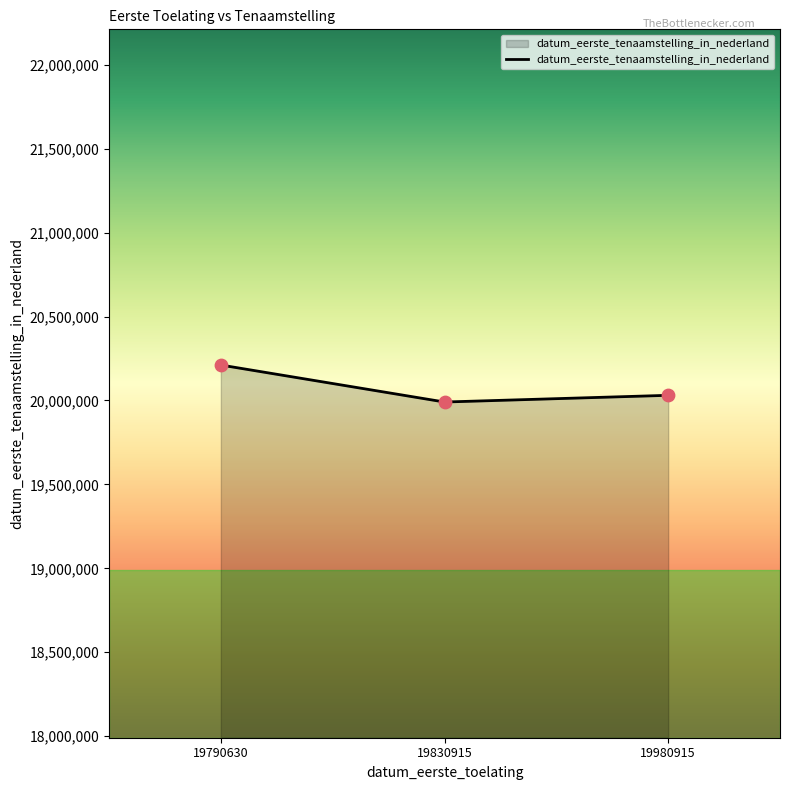

Which has a higher value, 19790630 or 19830915?

19790630